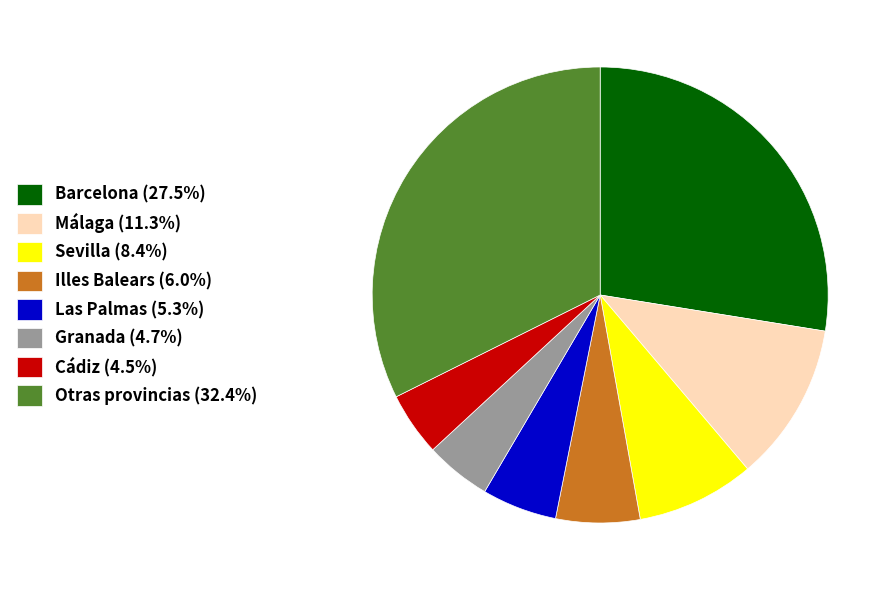

What is the ratio of the value at Illes Balears (6.0%) to the value at Granada (4.7%)?

1.3